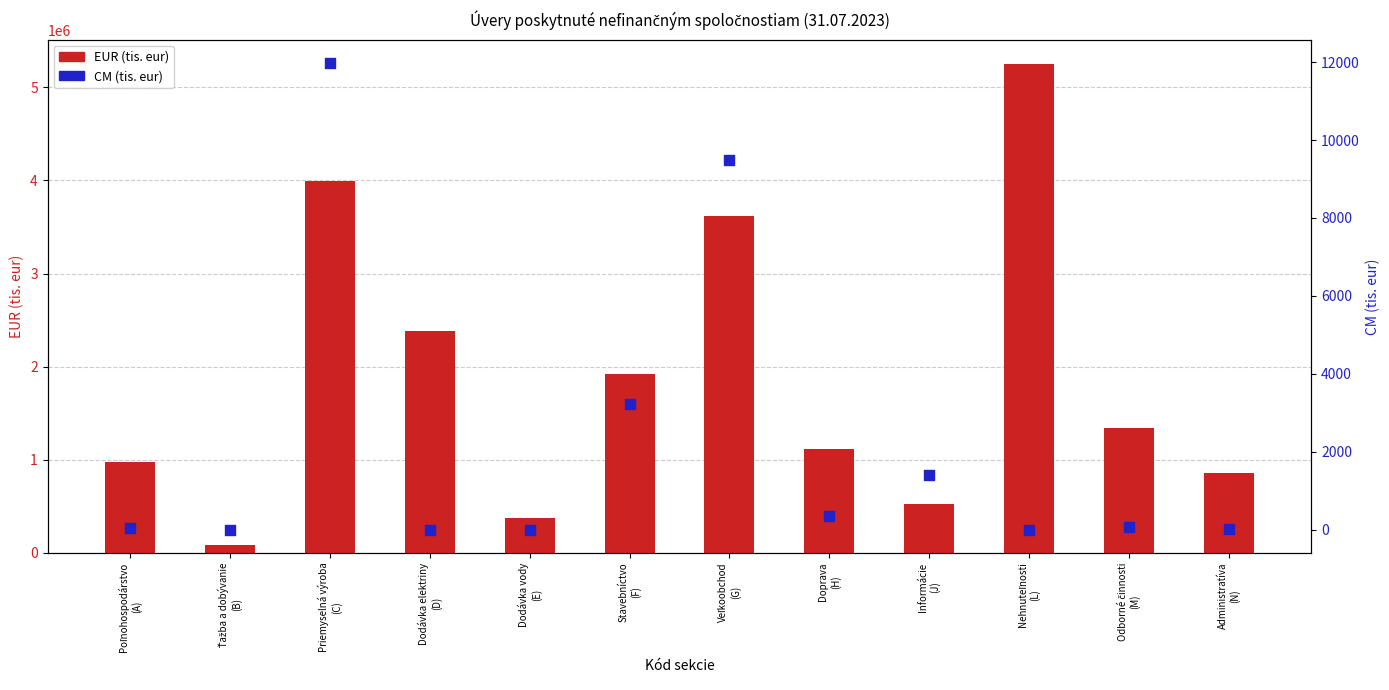

Which series reaches the maximum Y coordinate?

EUR (tis. eur)